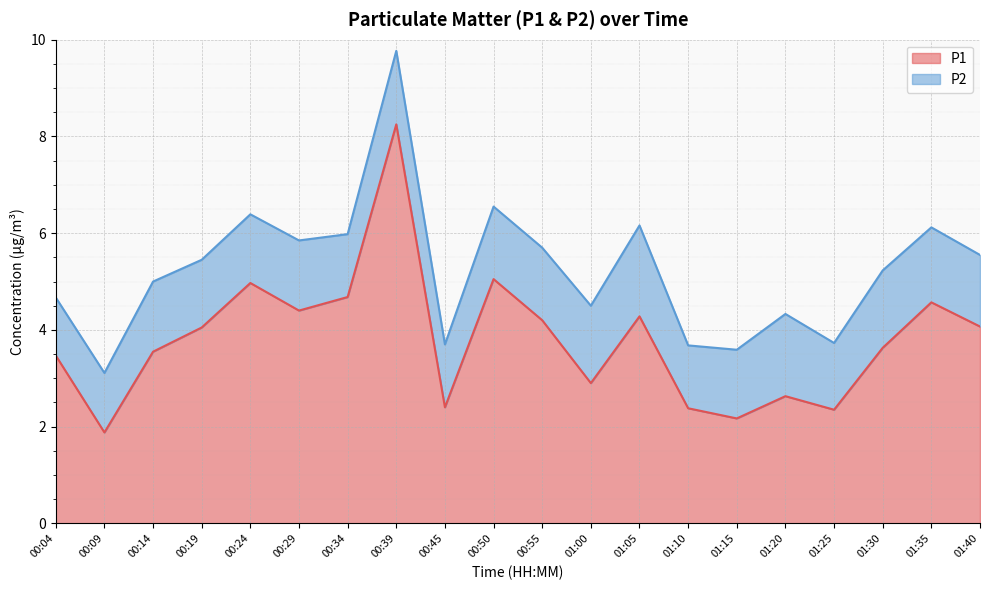

What is the value of the 1st point from the left?

3.5